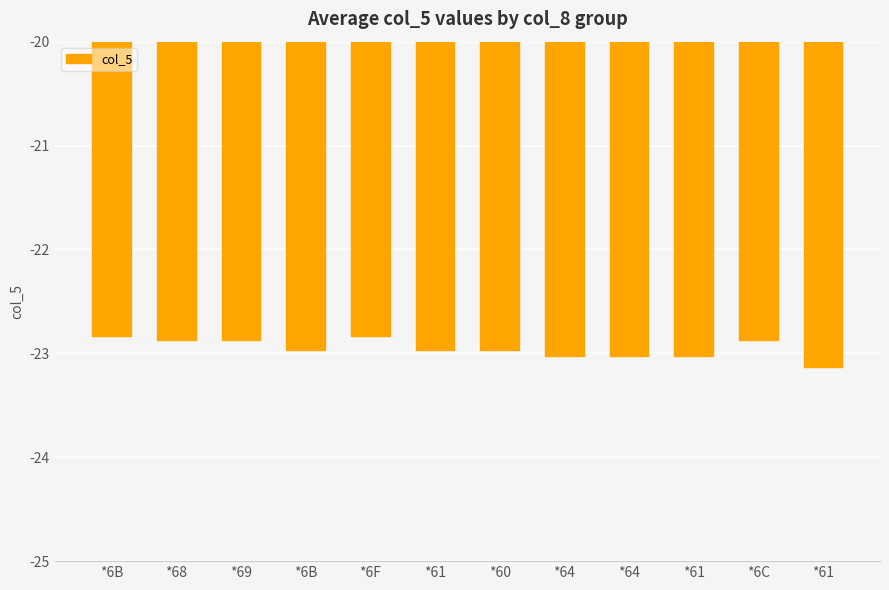

How many bars are there in total?

12